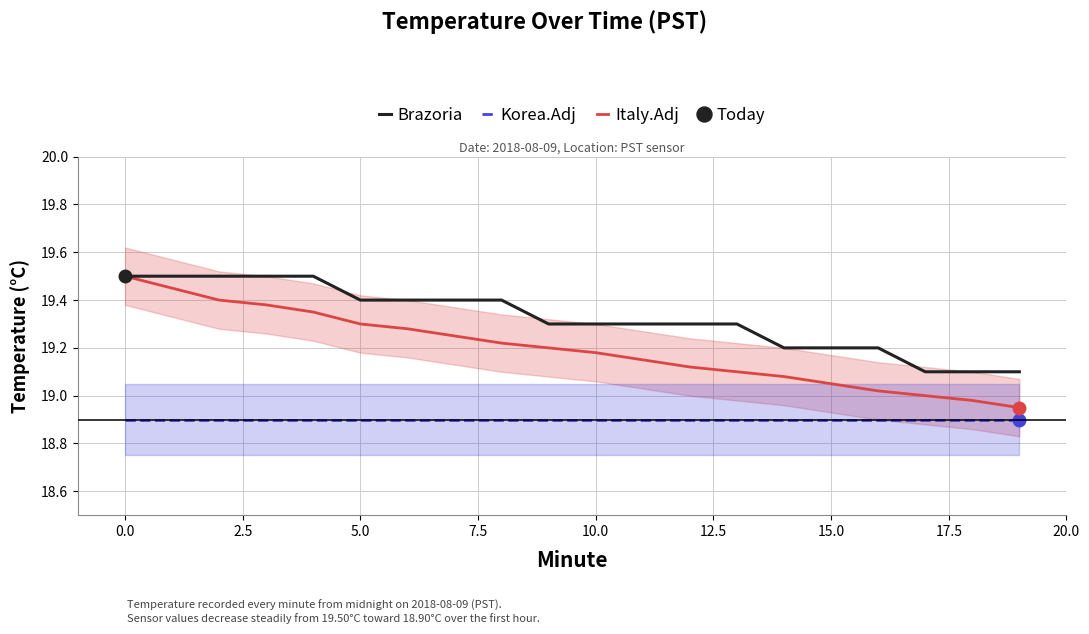

The value of Brazoria at 0.0 is 30.0. True or false?

False